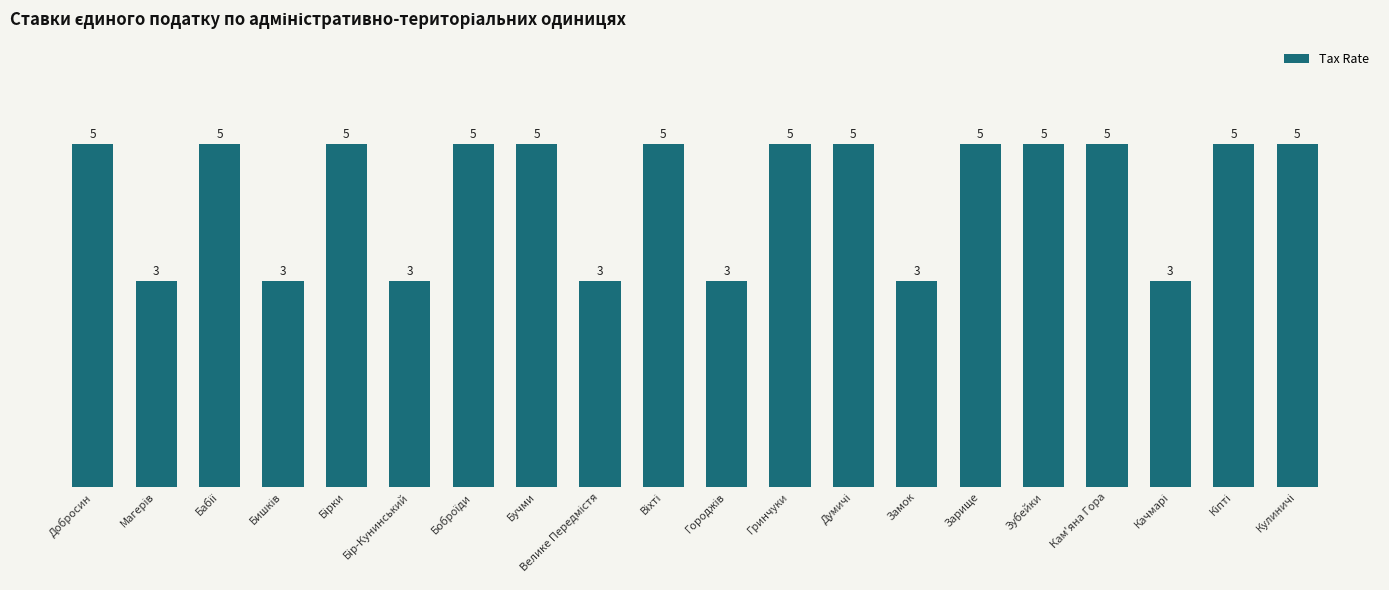

What is the label of the 12th bar from the left?

Гринчуки